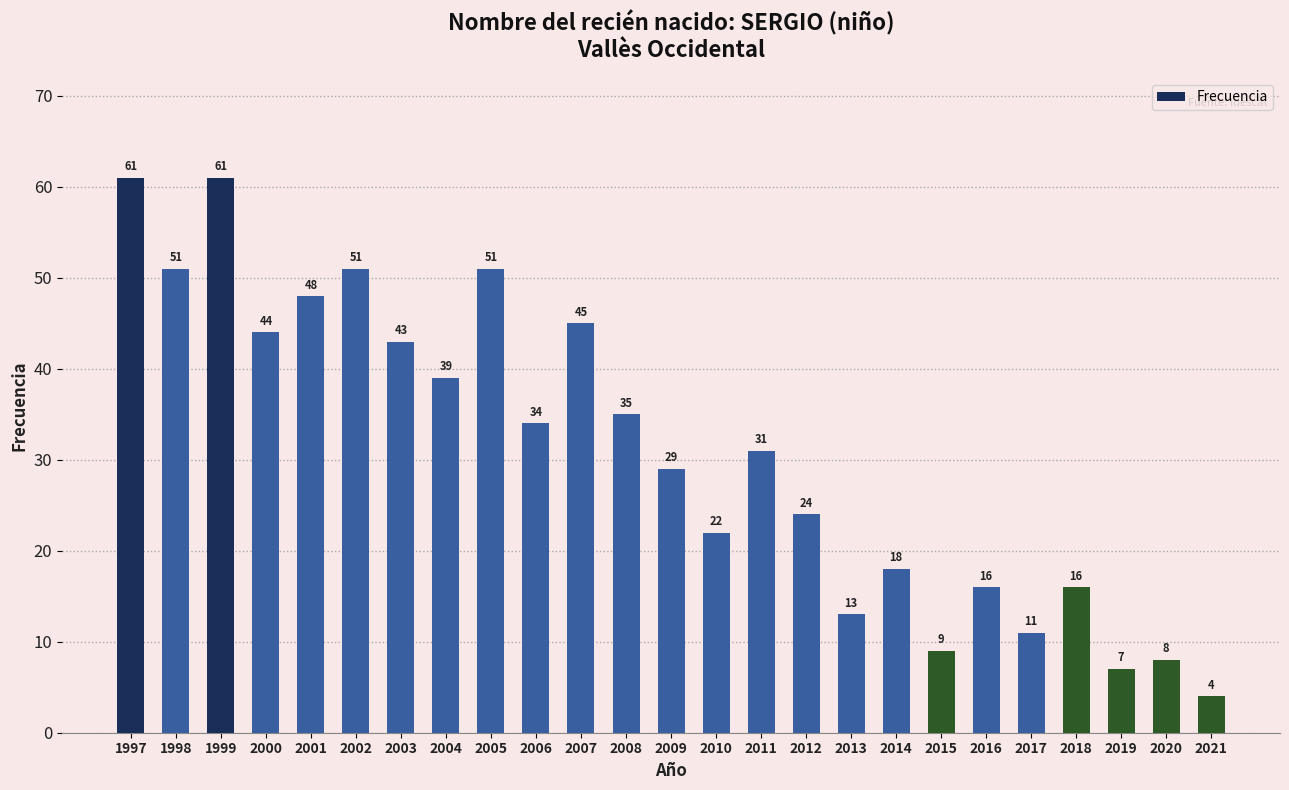

What is the difference between the maximum and minimum values?

57